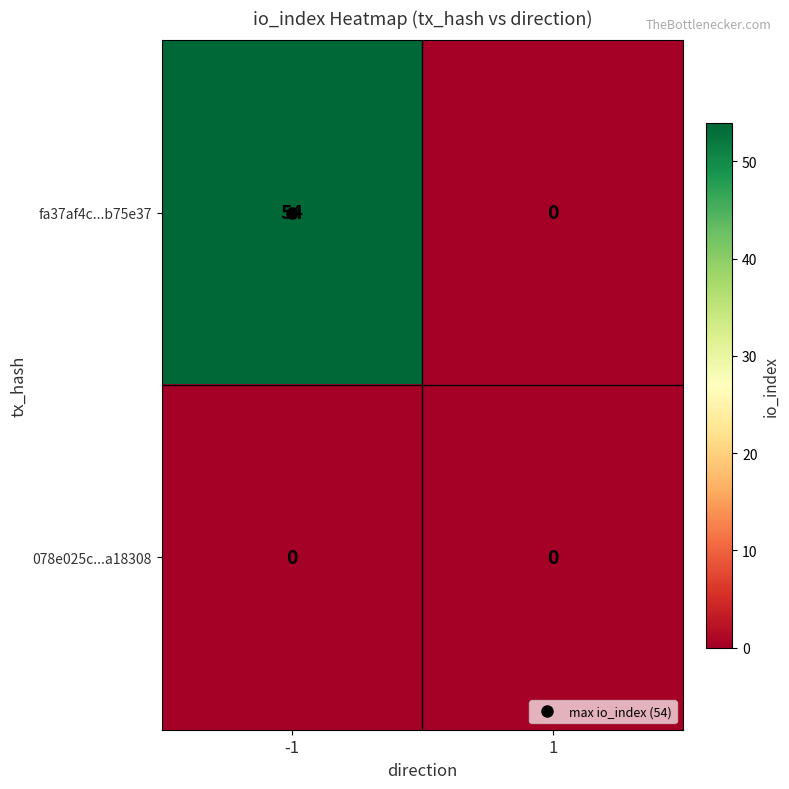

List the series in order of their peak value, highest first.

fa37af4c...b75e37, 078e025c...a18308